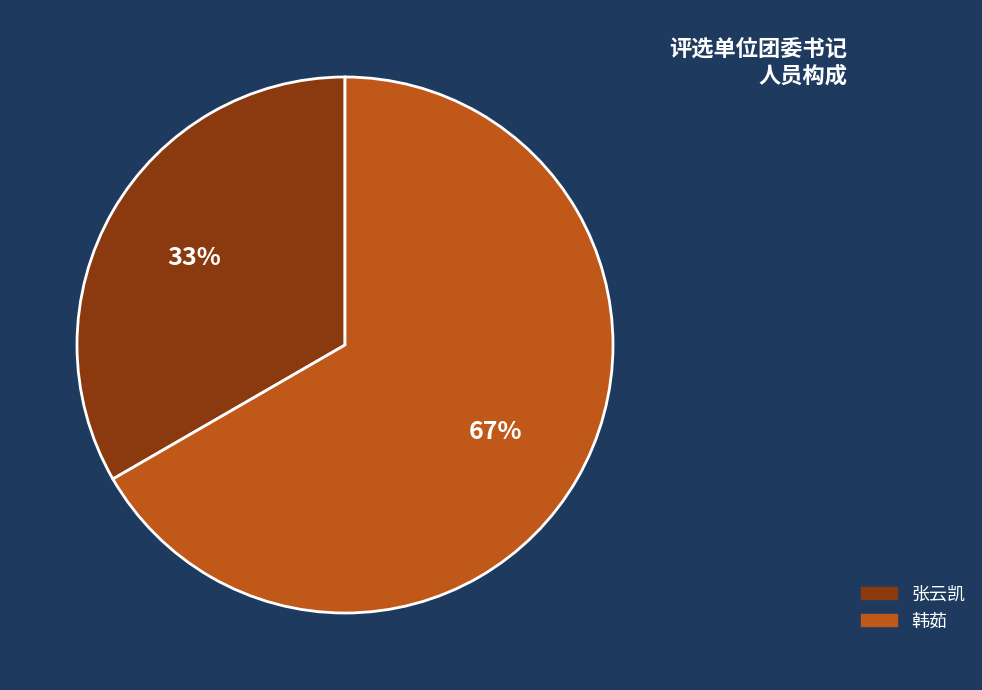

To the nearest percent, what percentage of the pie is 张云凯?

33%